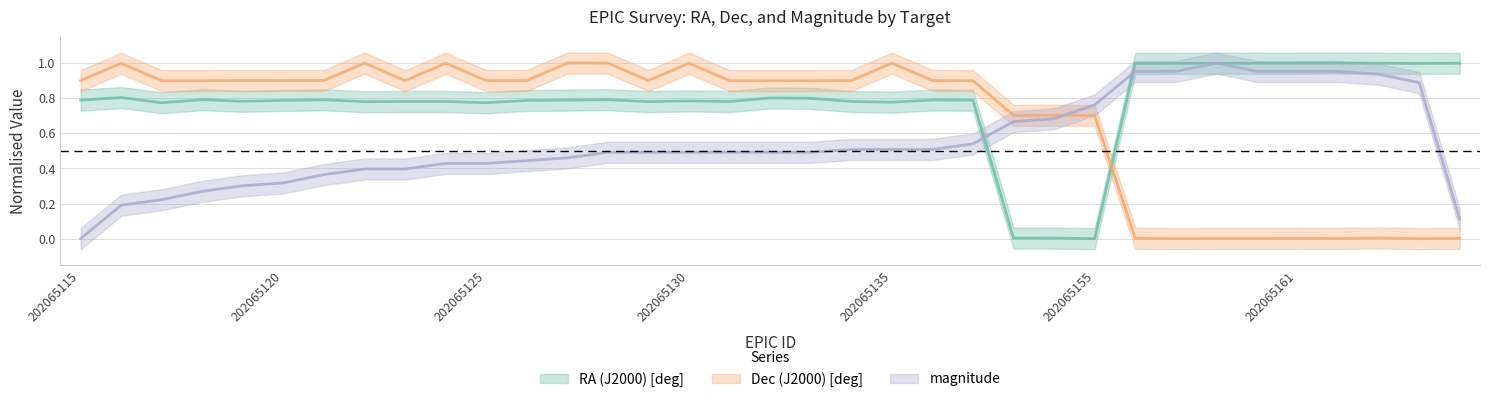

How many data points in magnitude are above 0?

34